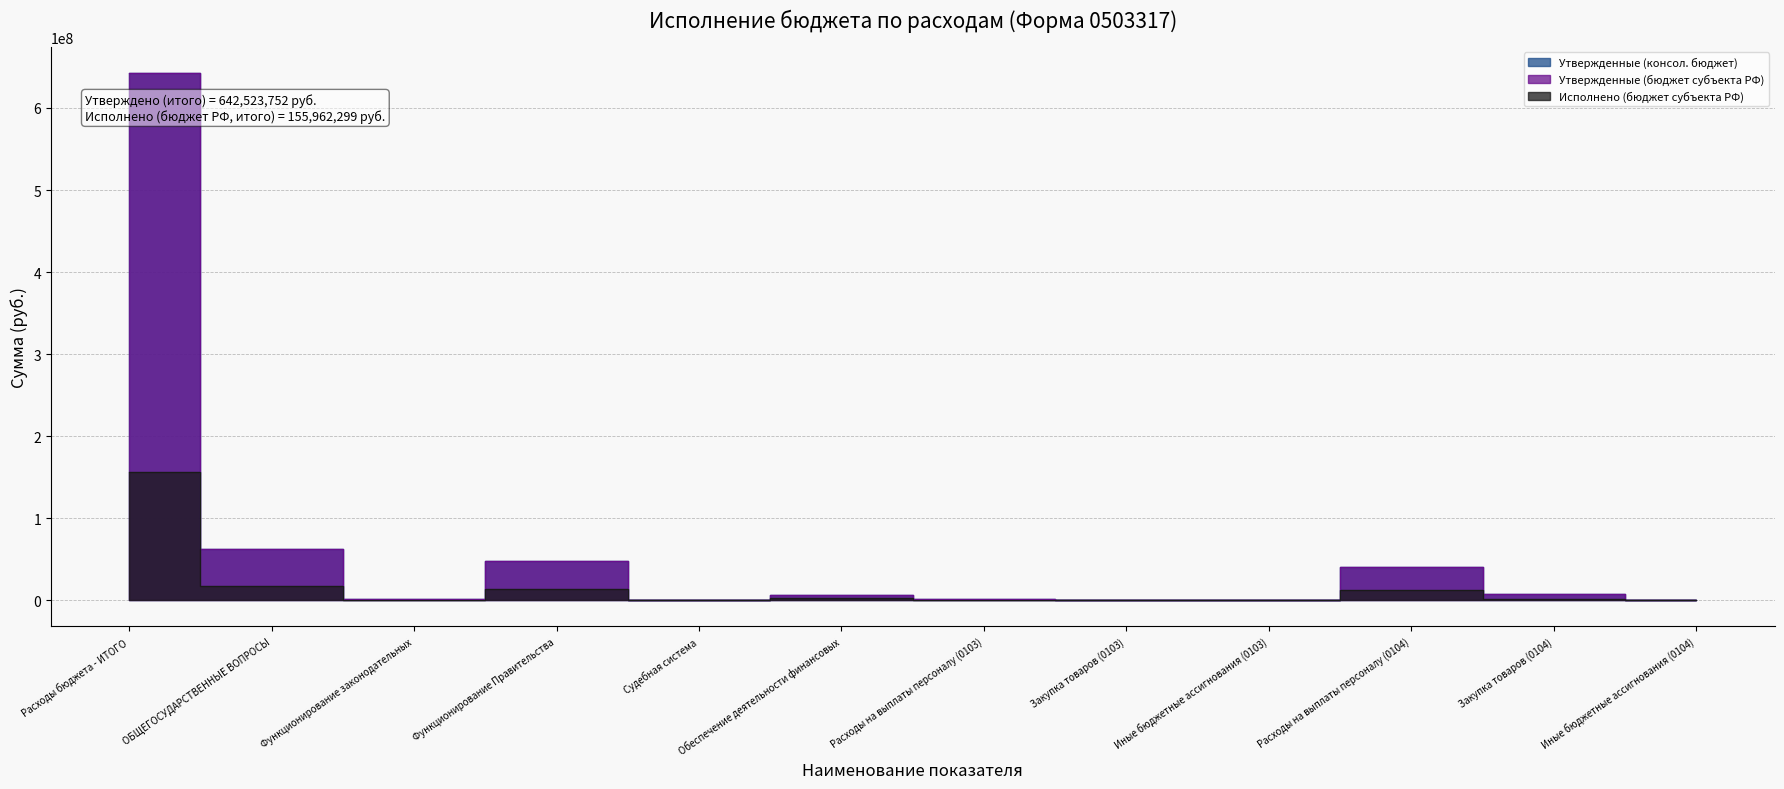

Does the chart display data point markers on the line(s)?

No